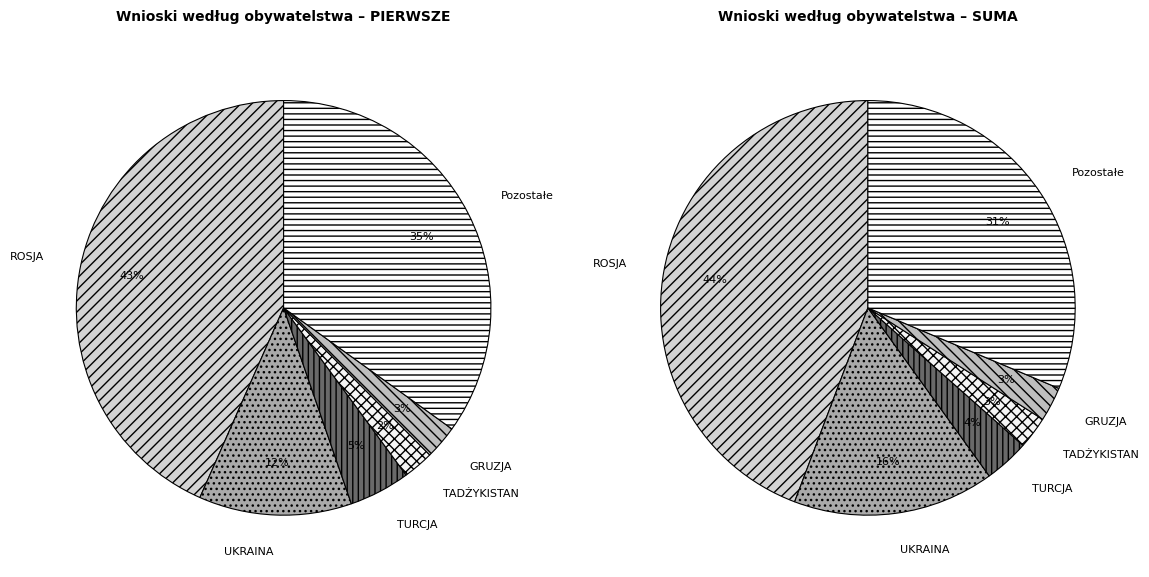

Is it true that TADŻYKISTAN is 1% of the pie?

False